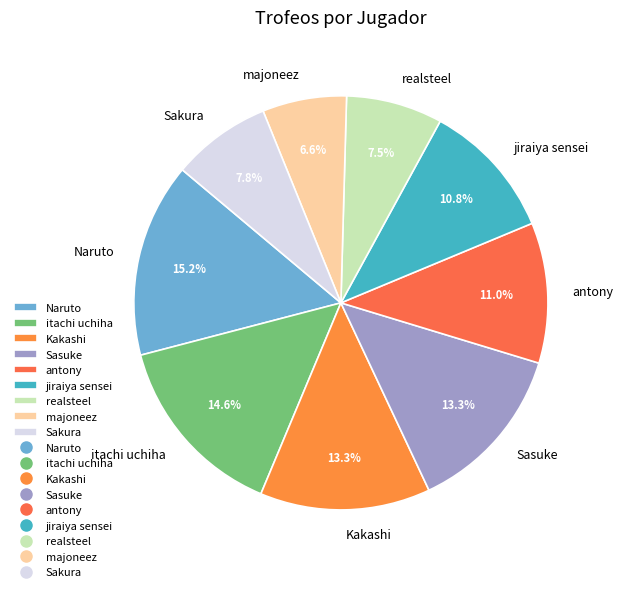

Is there any slice that represents more than half of the pie?

No